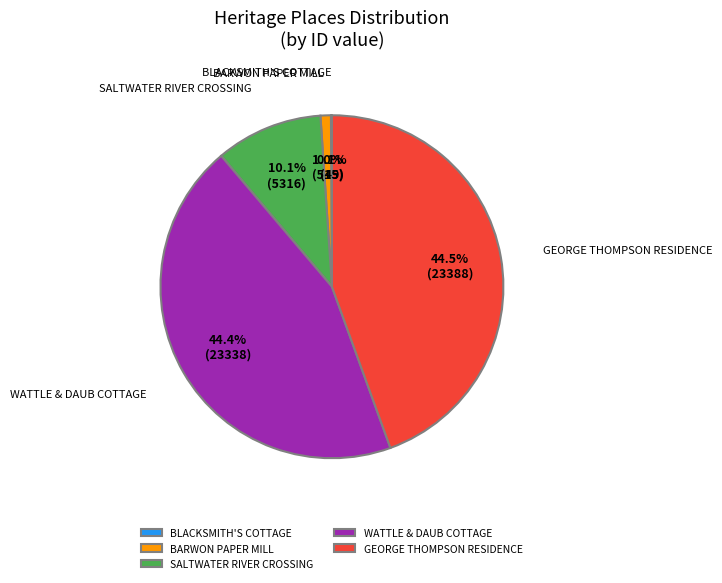

How much of the chart is everything except GEORGE THOMPSON RESIDENCE?

55.5%